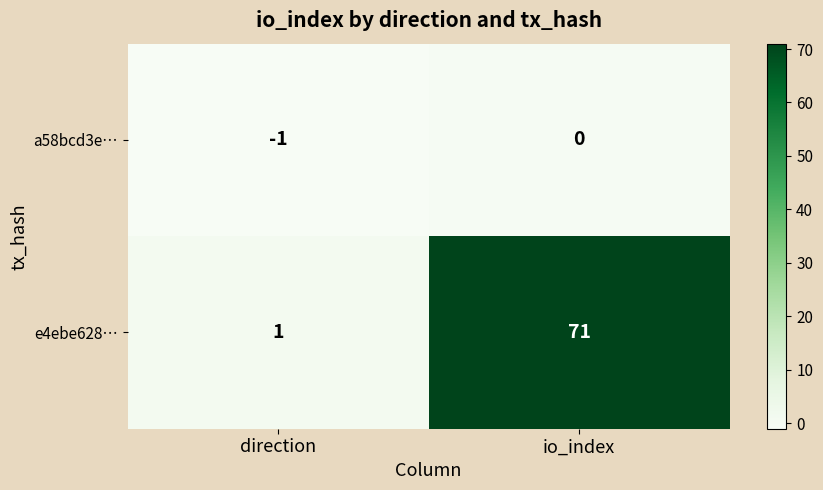

What is the total value across all series at io_index?

71